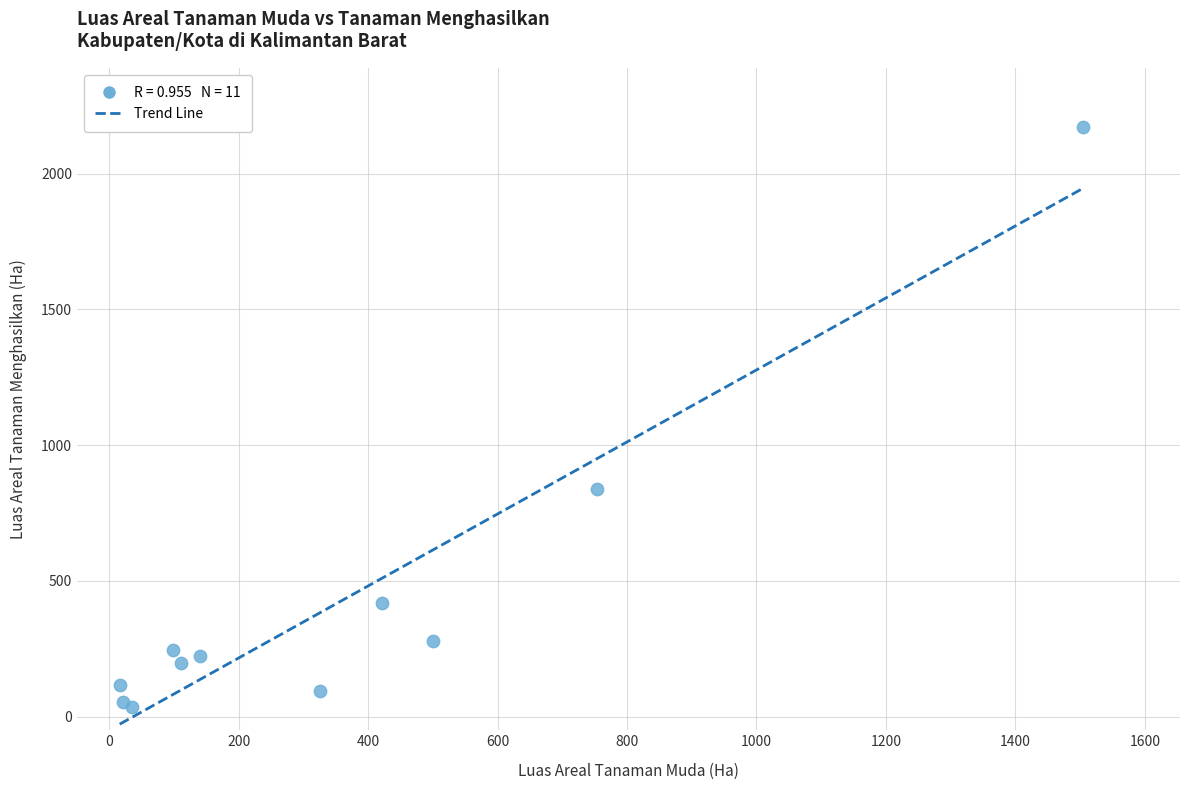

What Y value in the scatter plot is closest to 1104?

838